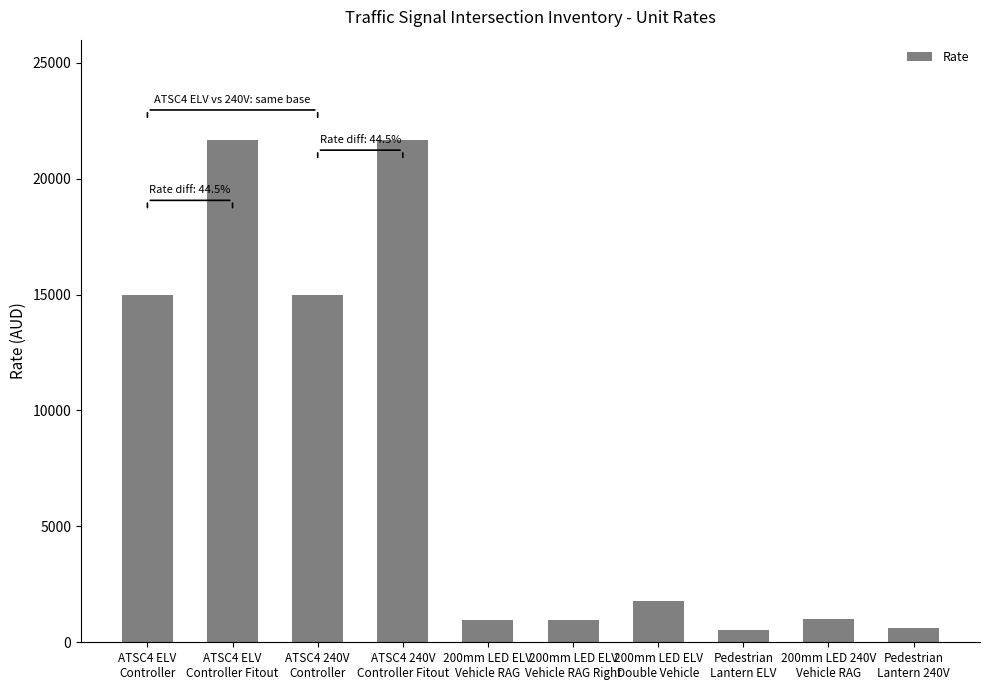

What is the smallest value displayed?

550.8